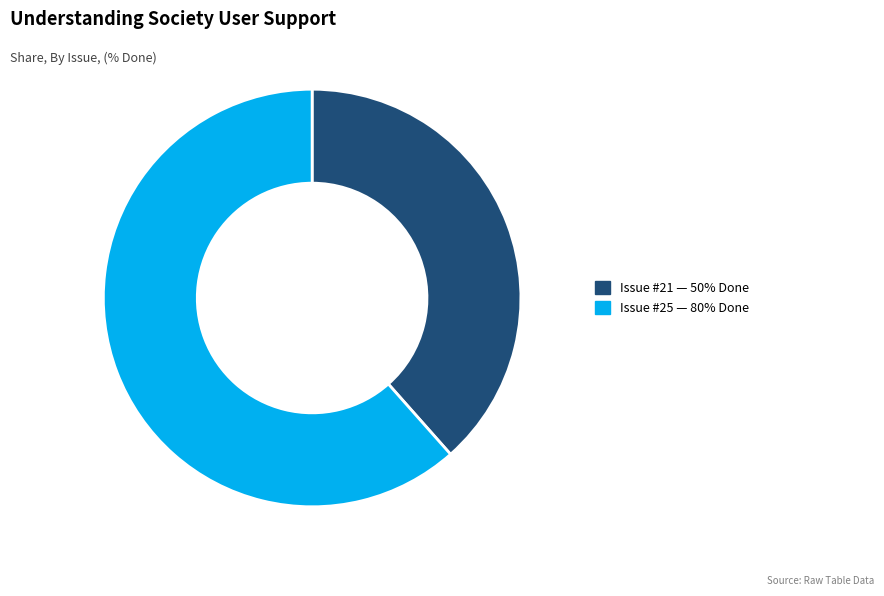

Does any single category account for the majority?

Yes